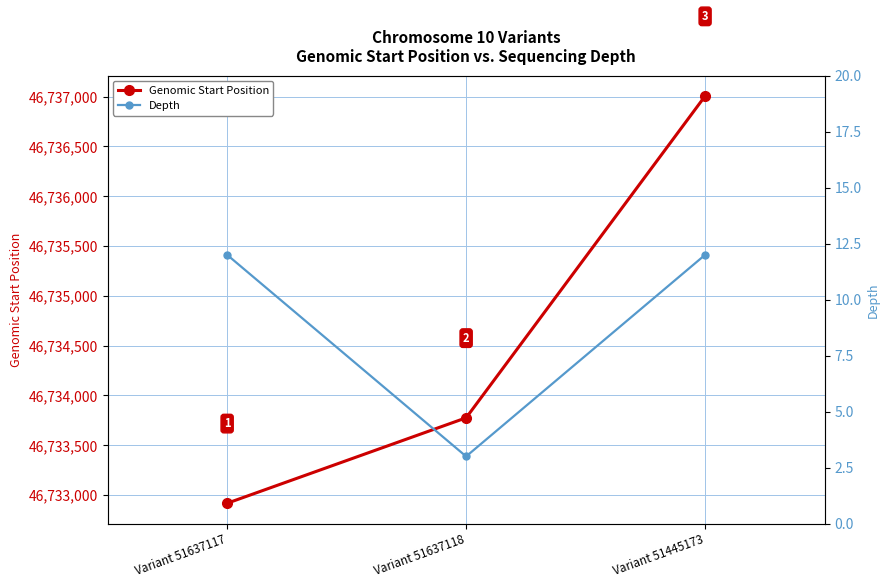

What is the sum of all Depth values?

27